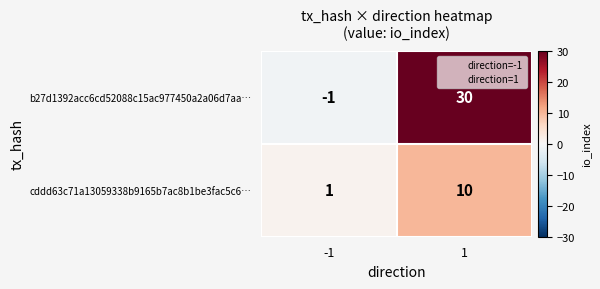

What is the difference between the maximum and minimum values in the b27d1392acc6cd52088c15ac977450a2a06d7aa… series?

31